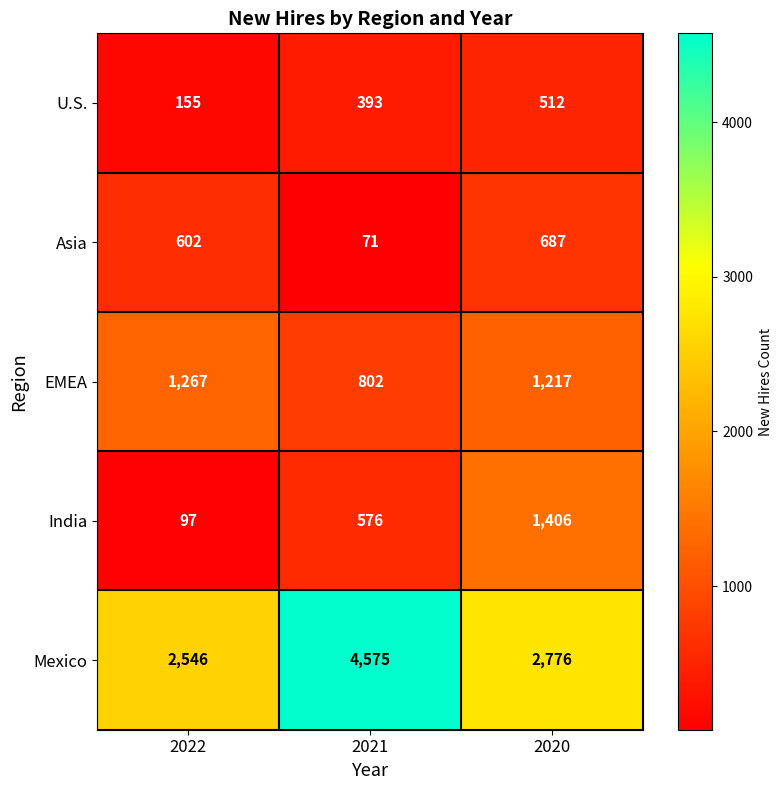

True or false: India has a value of 1406 at 2020.

True